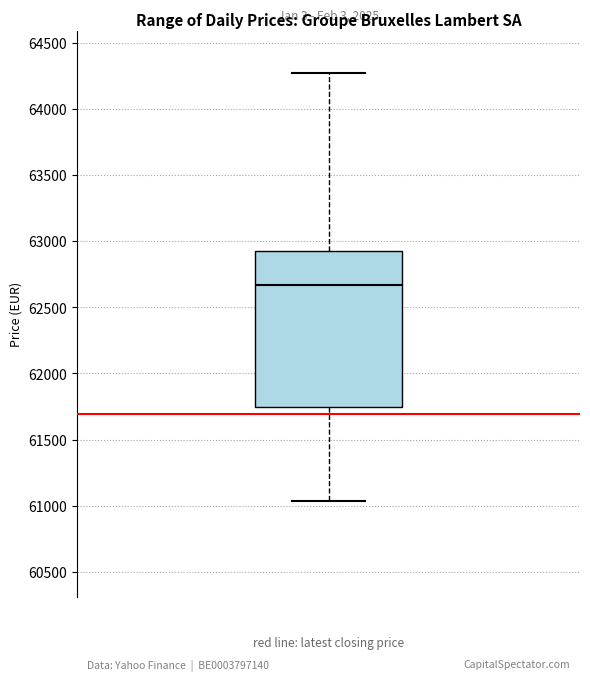

Transcribe this box plot: give where the median line is, the range the box spans, and where the two whiskers end, as read against the y-axis. The values are not printed on the chart, so give them approximately, as read against the axis.

median 62650, box 61750 to 62950, whiskers 61050 to 64250